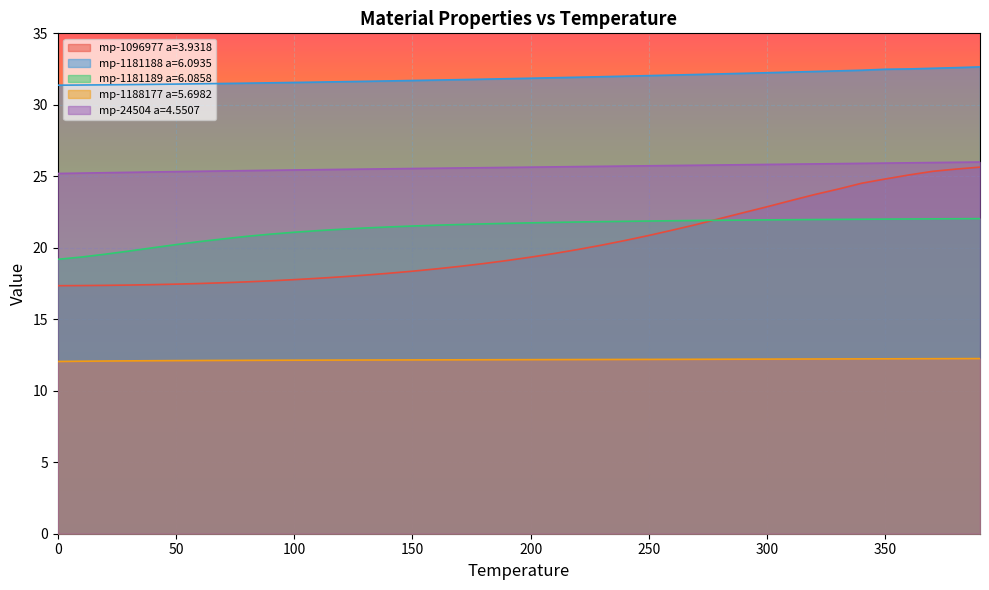

What is the minimum value shown in the chart?

12.0